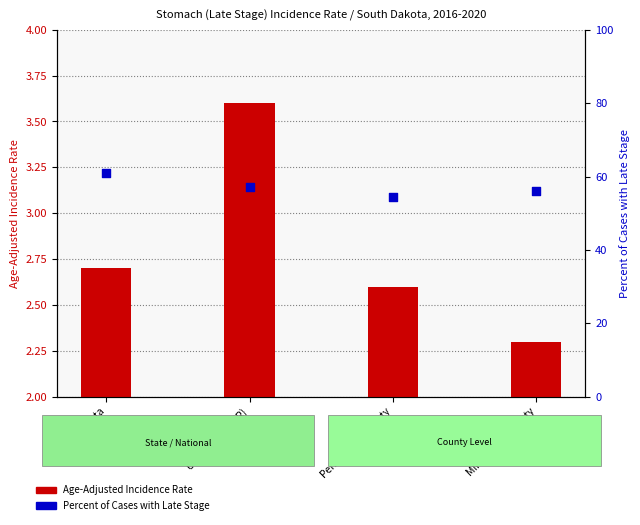

Which series reaches the maximum Y coordinate?

Percent of Cases with Late Stage